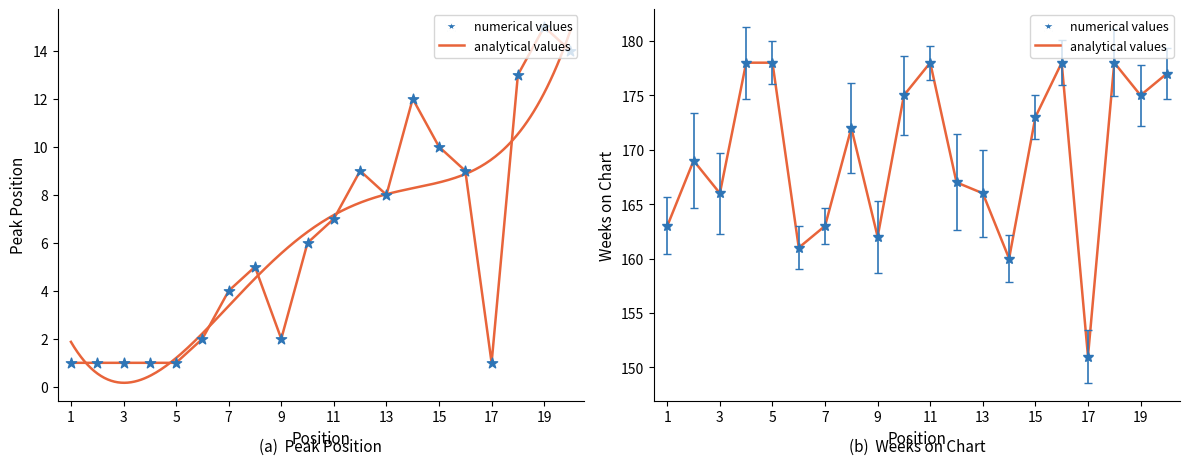

What is the total value across all series at 1?

165